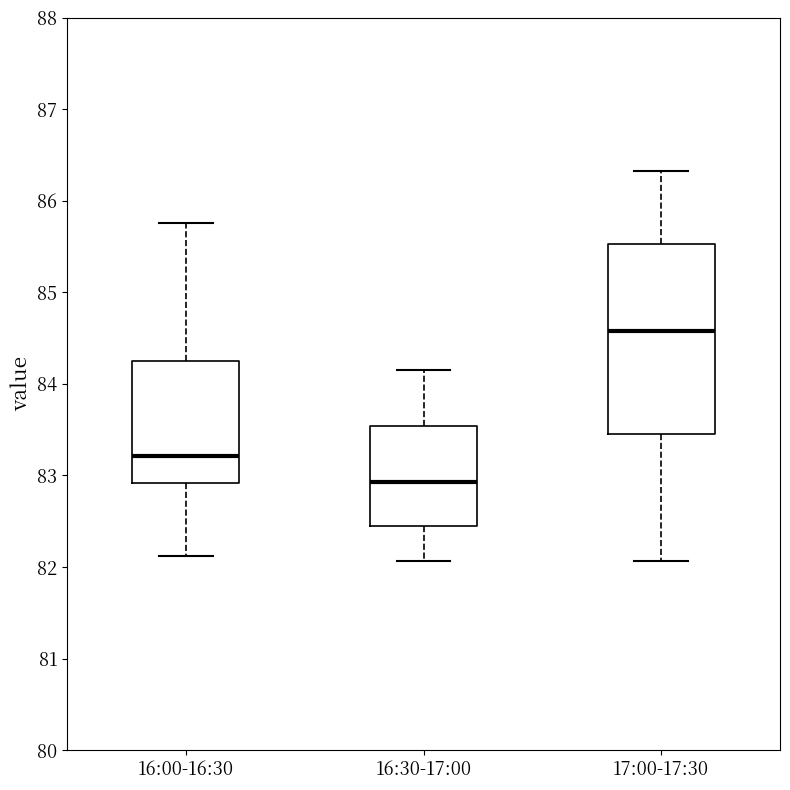

Which box is the tallest, from its lower edge to its upper edge?

17:00-17:30